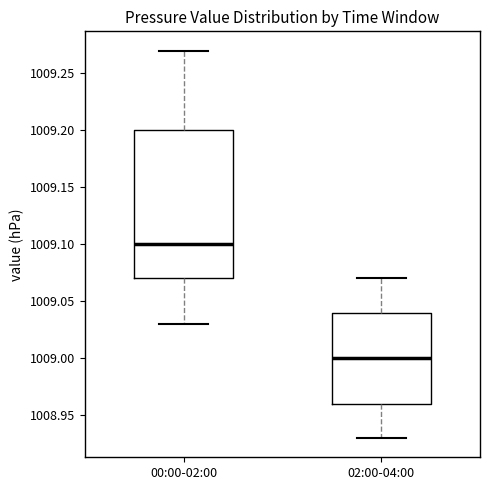

Where is the lower edge of the box for 02:00-04:00 on the y-axis? The values are not printed on the chart, so give them approximately, as read against the axis.

1008.96